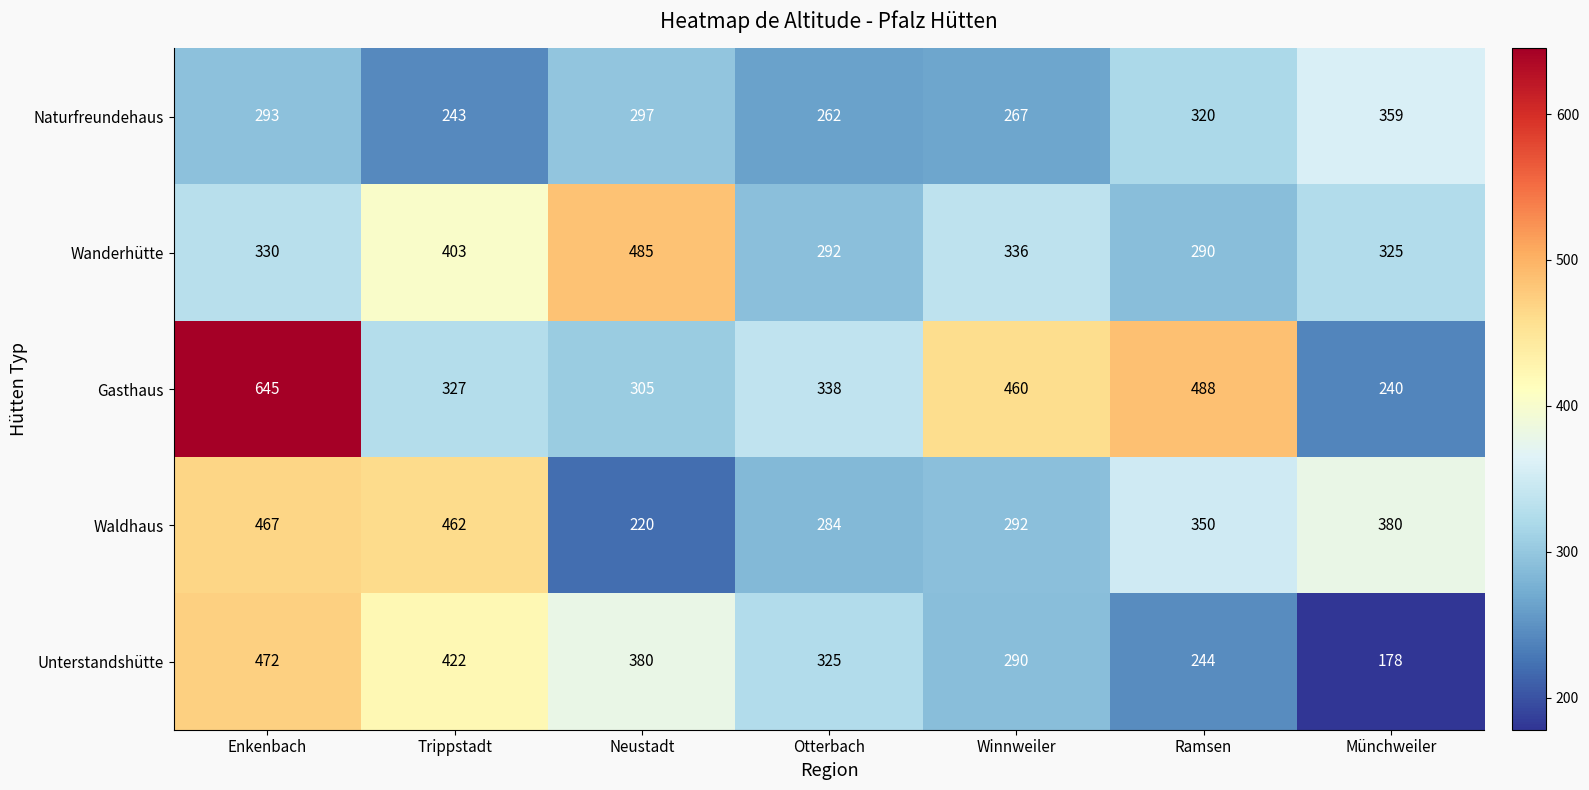

How many series are shown in this chart?

5